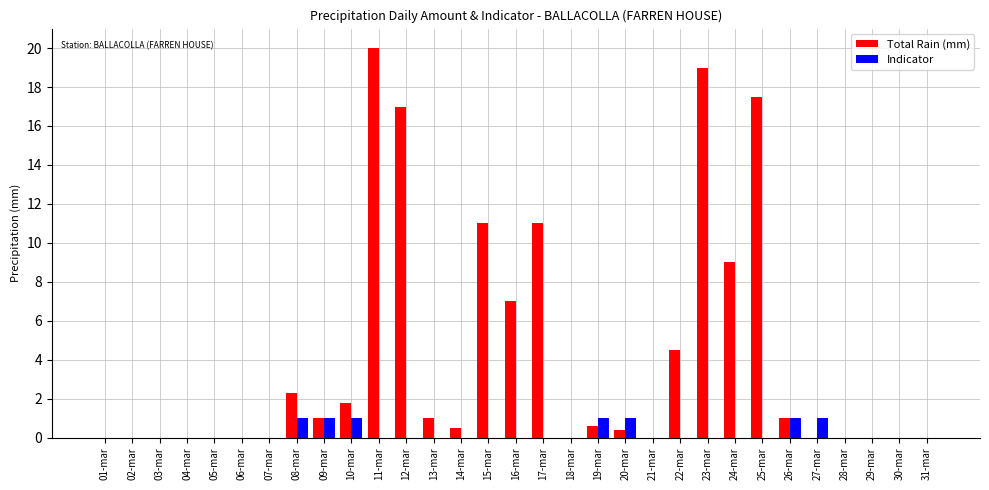

What is the maximum value for Indicator?

1.0